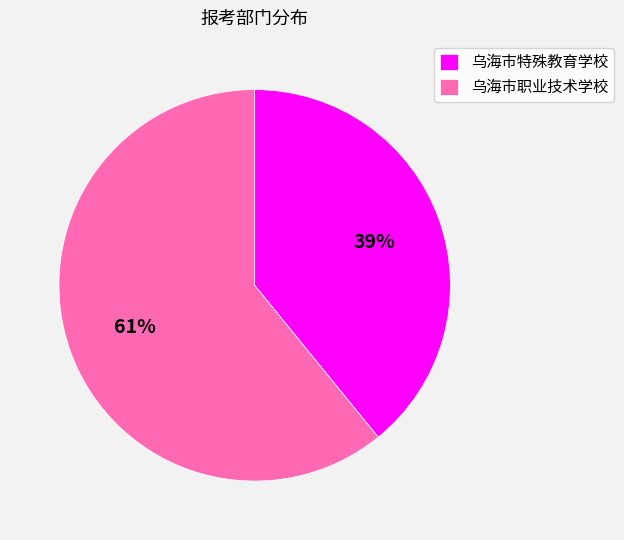

Combined, do 乌海市职业技术学校 and 乌海市特殊教育学校 account for over 50%?

Yes